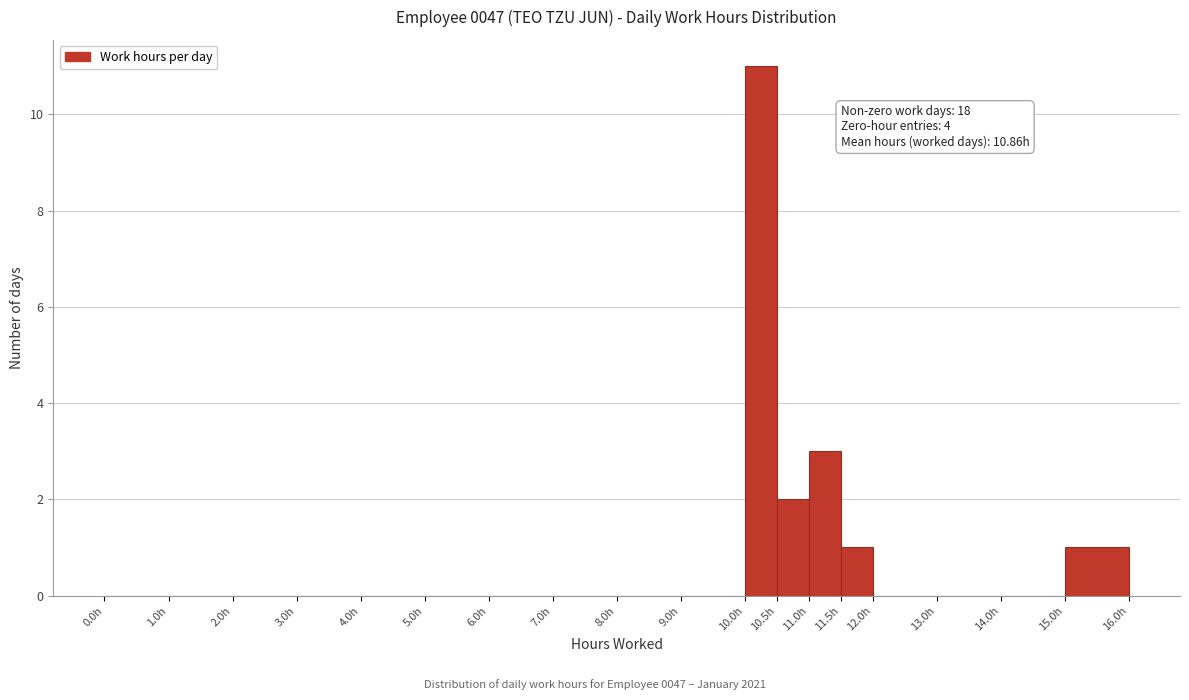

Over which range of the x-axis is the bar tallest?

10.0 to 10.5